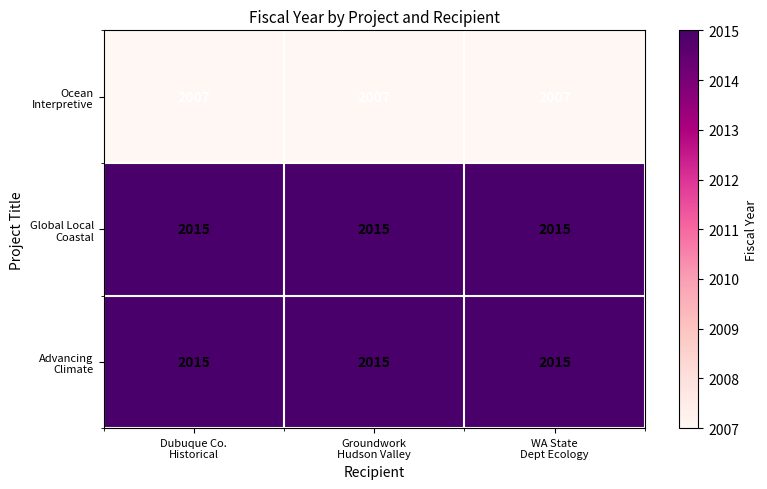

What is the smallest value displayed?

2007